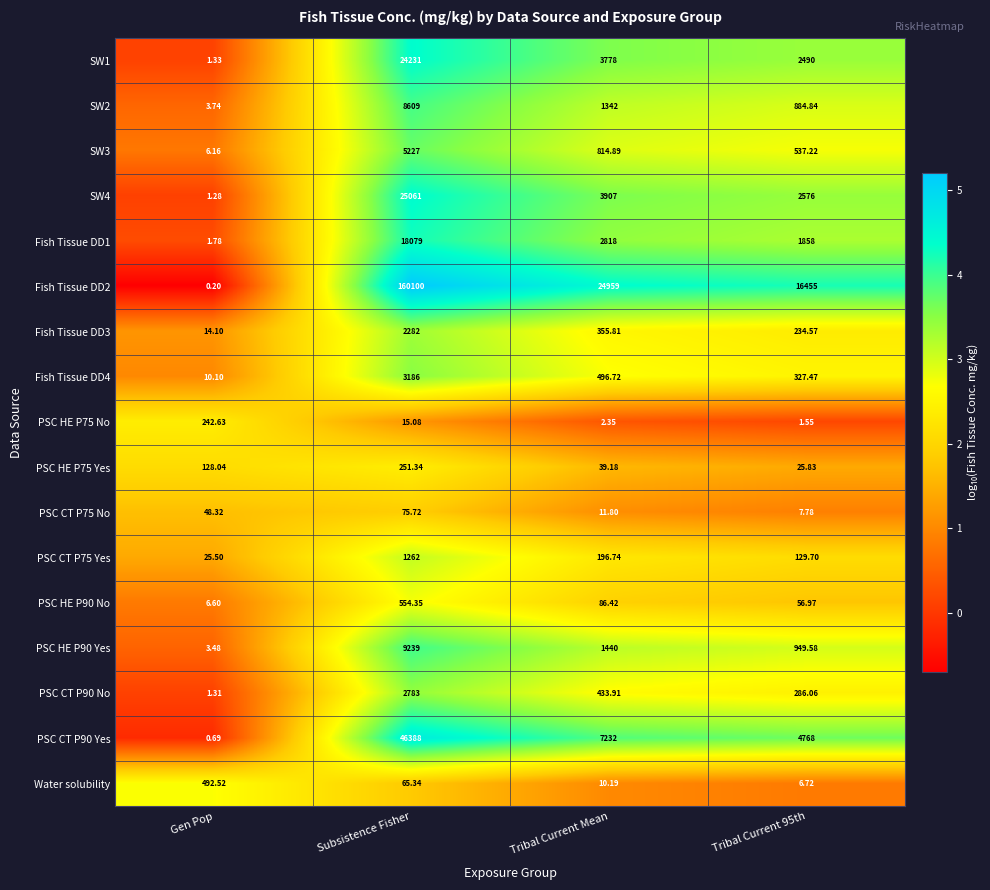

Which category has the highest value across all series?

Subsistence Fisher